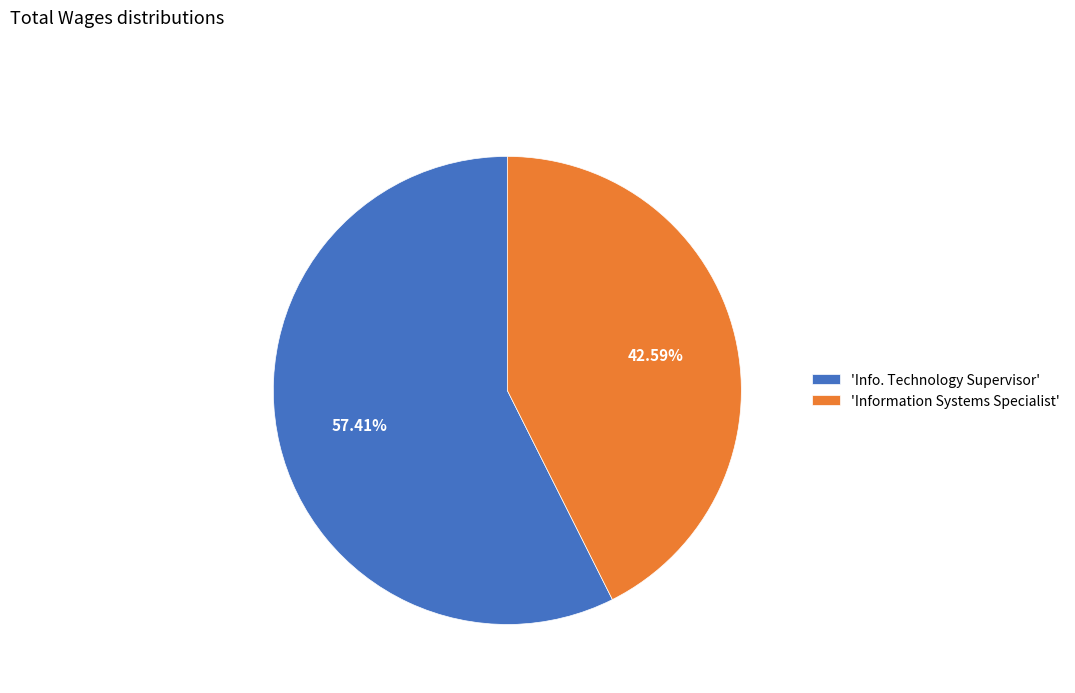

What is the smallest slice in the pie chart?

'Information Systems Specialist'